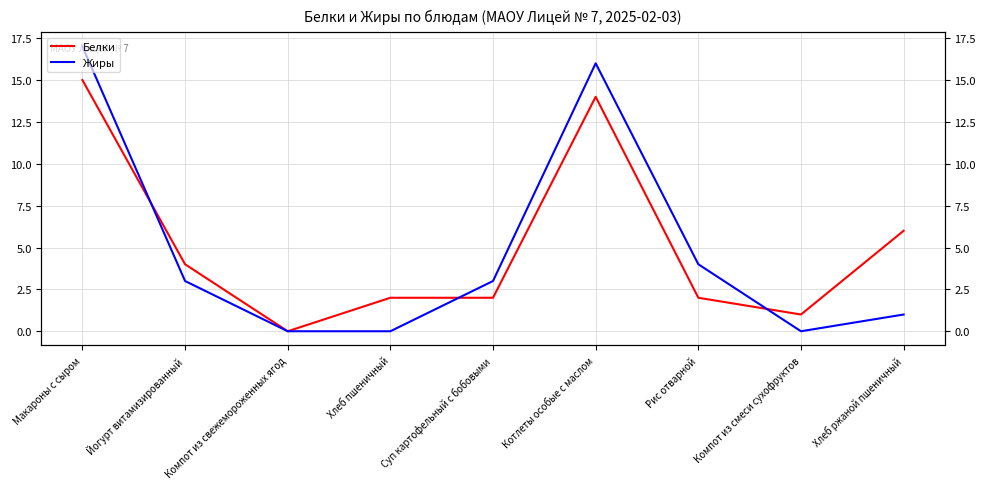

At which label does Белки first exceed 2?

Макароны с сыром